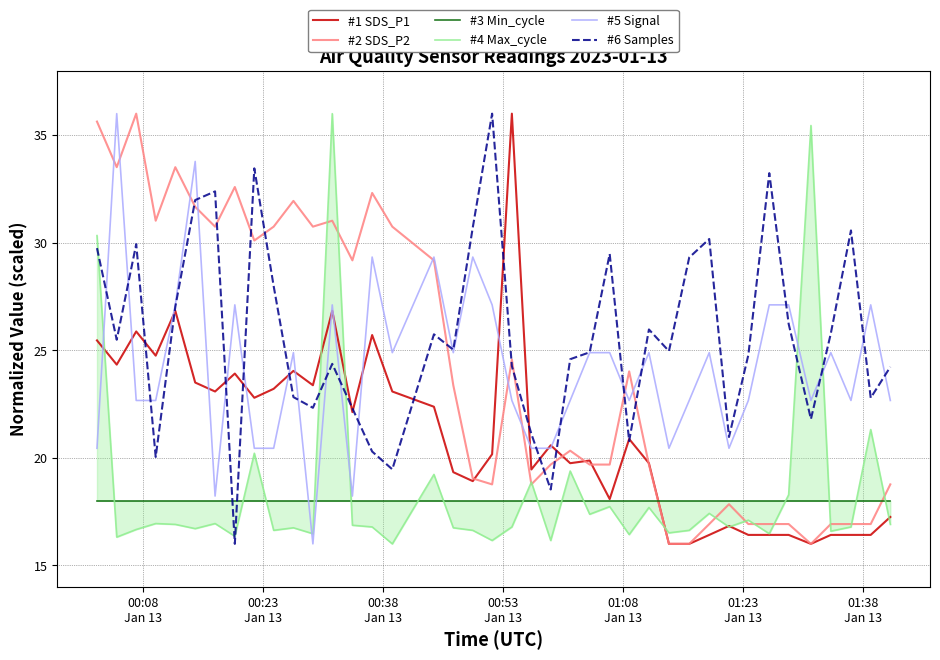

At how many categories does at least one series exceed 35?

7